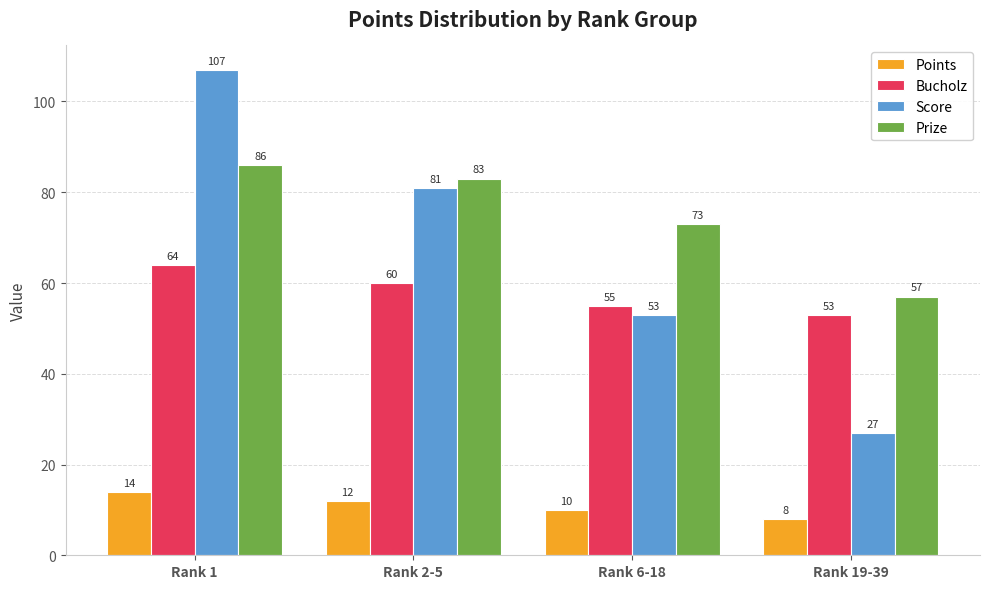

At Rank 19-39, list the series in order from largest to smallest.

Prize, Bucholz, Score, Points